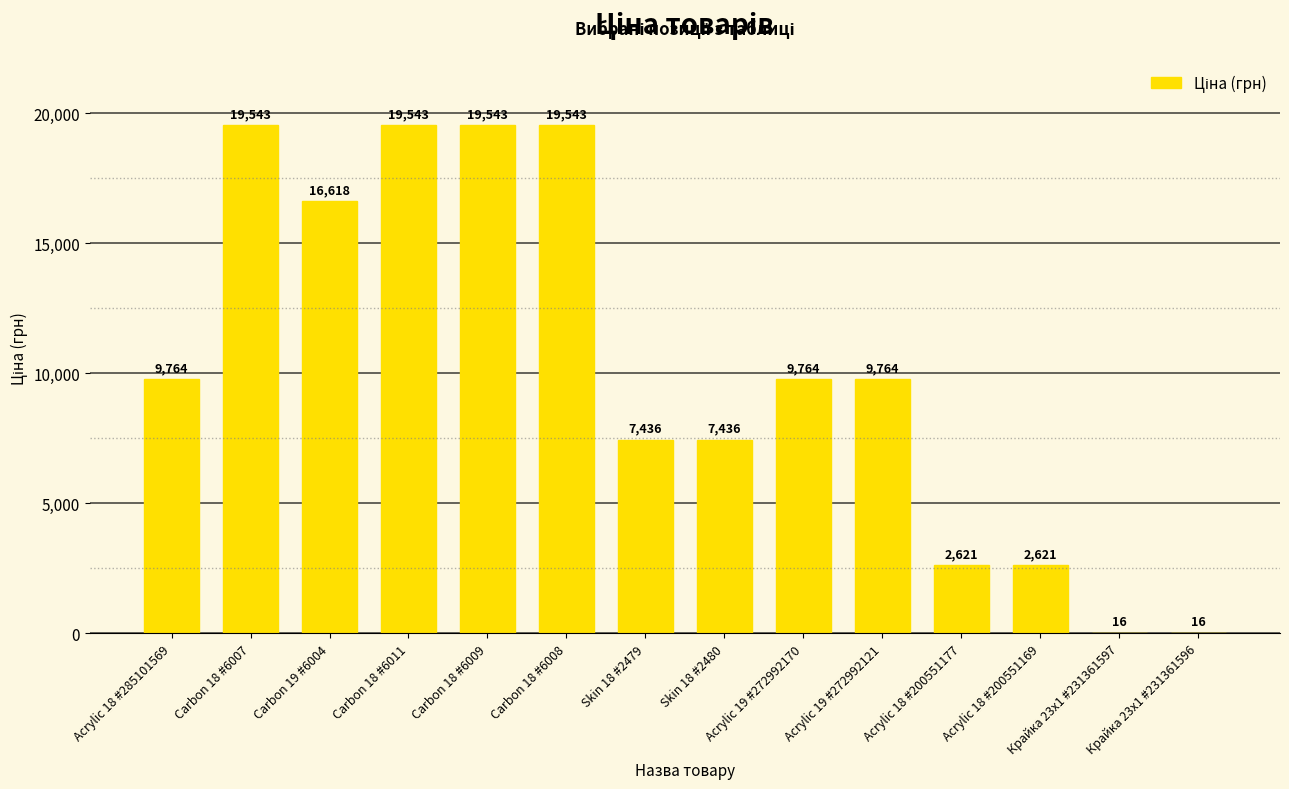

What is the greatest value displayed?

19542.7